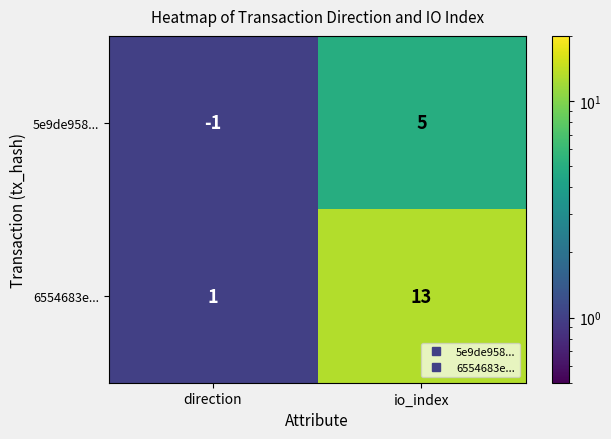

Reading left to right, what are all the values shown in this chart?

5e9de958...: -1	5
6554683e...: 1	13